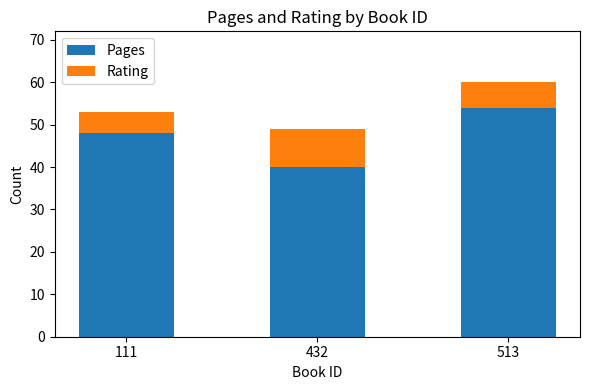

Where is Pages nearest to the value 47?

111